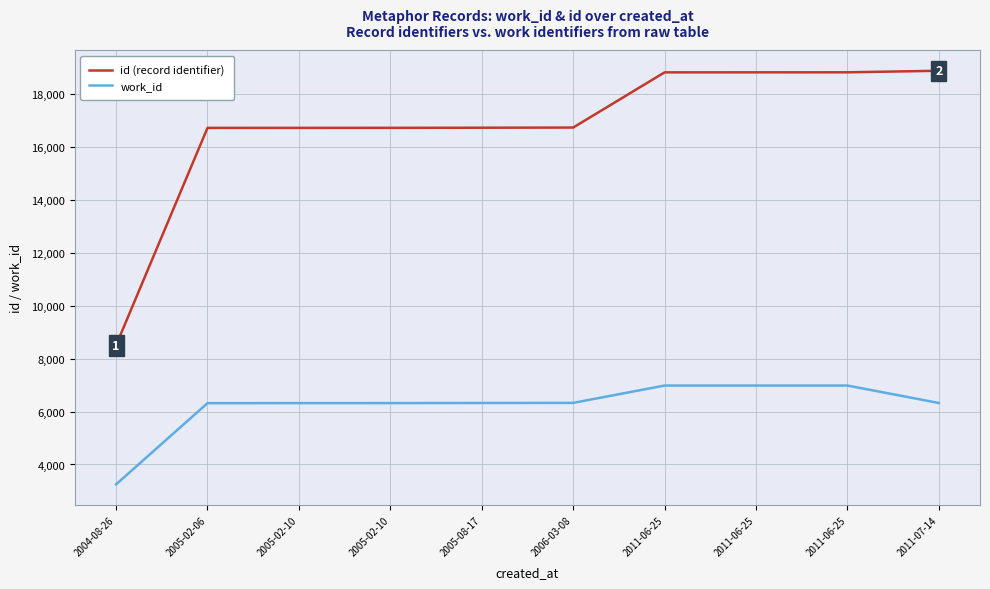

What are all the series names shown in the legend?

id (record identifier), work_id